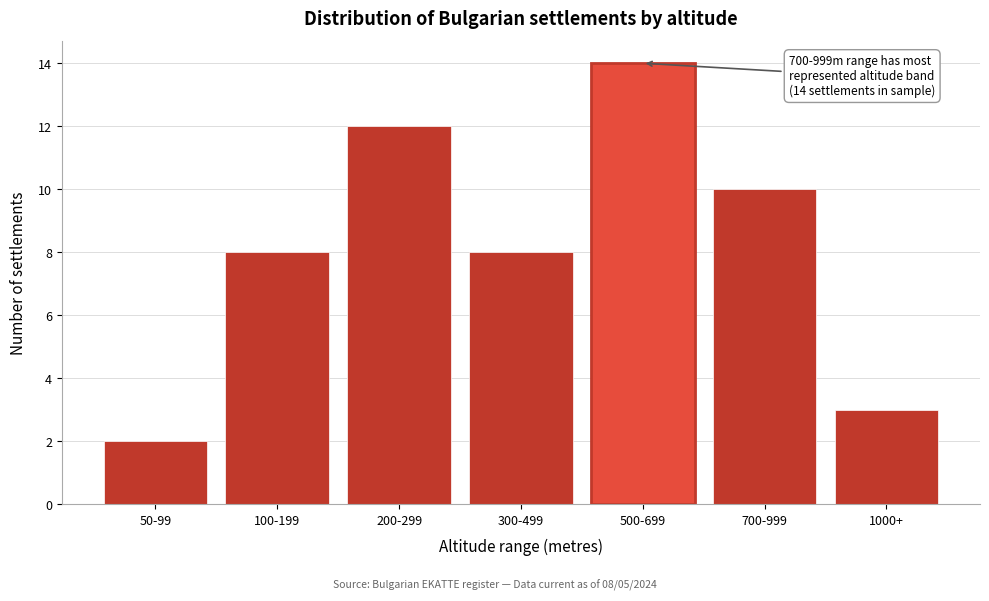

Reading right to left, transcribe all the data shown in this chart.

1000+=3	700-999=10	500-699=14	300-499=8	200-299=12	100-199=8	50-99=2